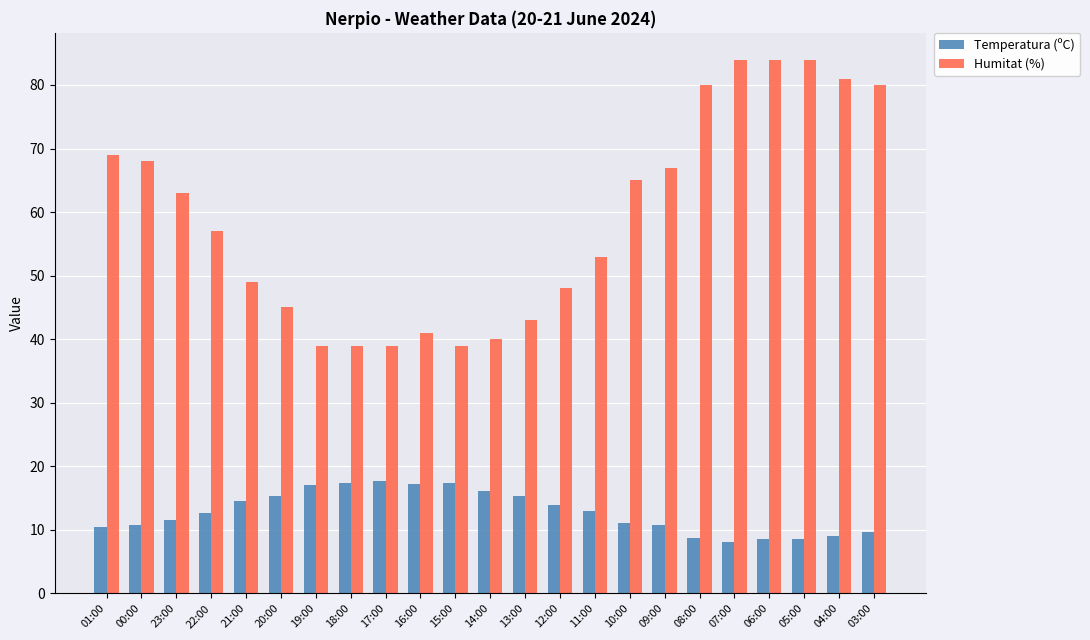

Is the value of Humitat (%) at 04:00 greater than the value of Temperatura (ºC) at 10:00?

Yes